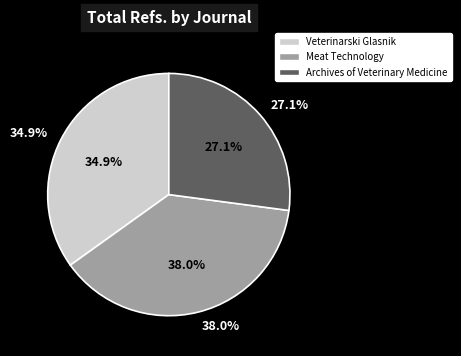

Combined, do Veterinarski Glasnik and Meat Technology account for over 50%?

Yes